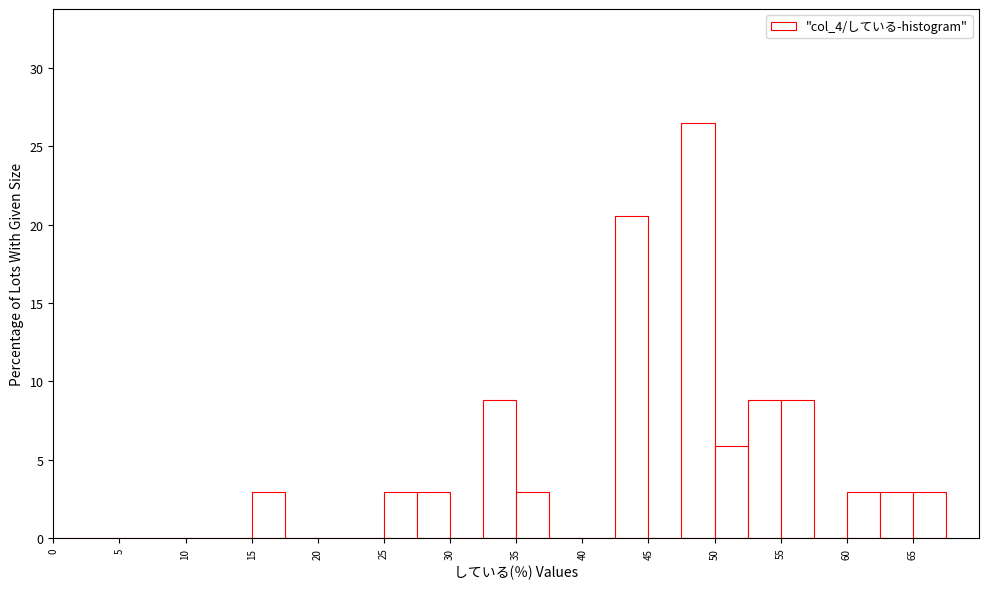

What is the height of the bar covering 15.0 to 17.5 on the x-axis? The values are not printed on the chart, so give them approximately, as read against the axis.

3.0